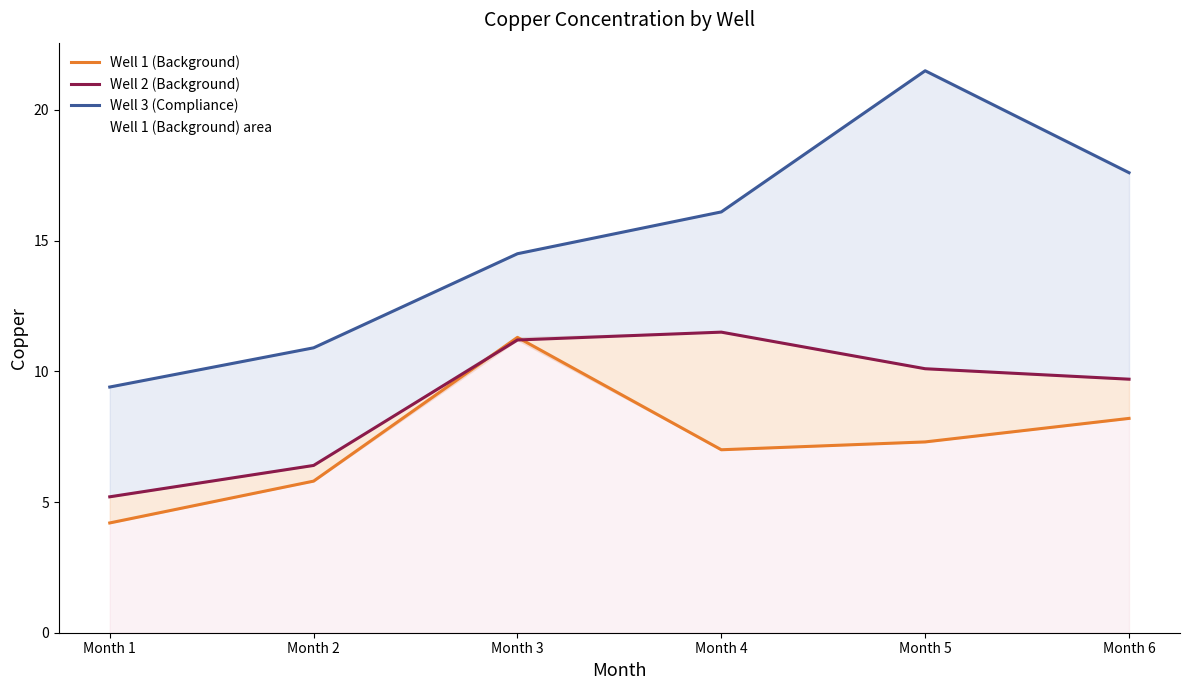

Does the chart display data point markers on the line(s)?

No